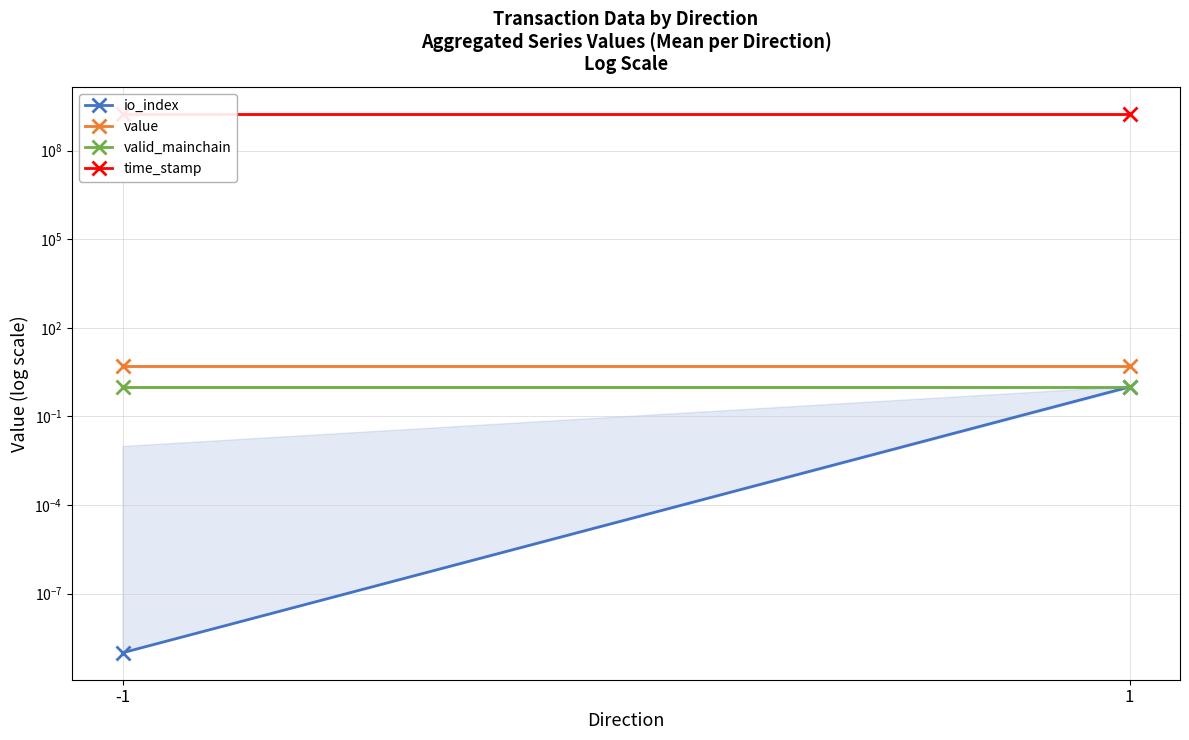

Is it true that time_stamp equals 2605817374.0 at -1?

False